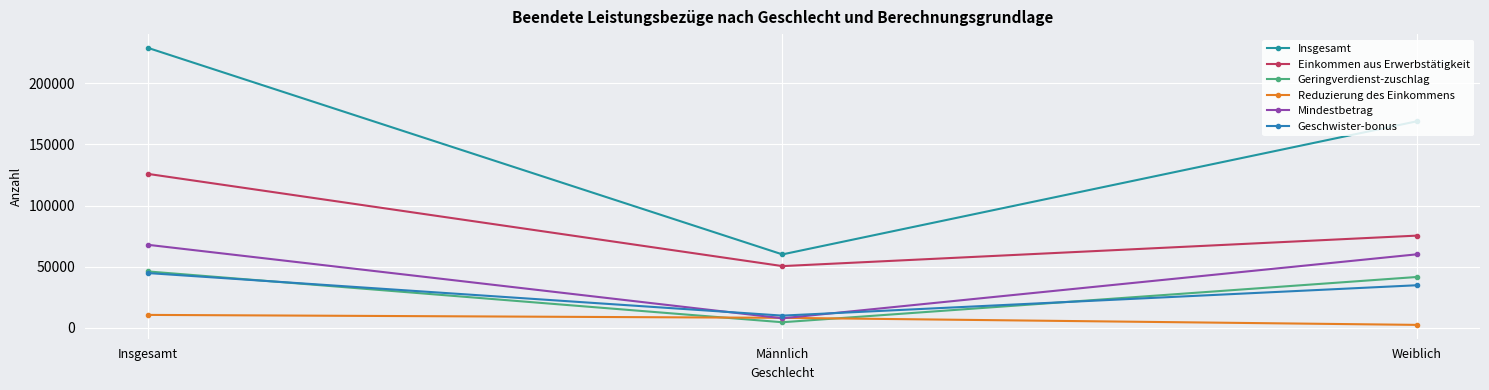

Count the Insgesamt values in the range 60013 to 228832.

3